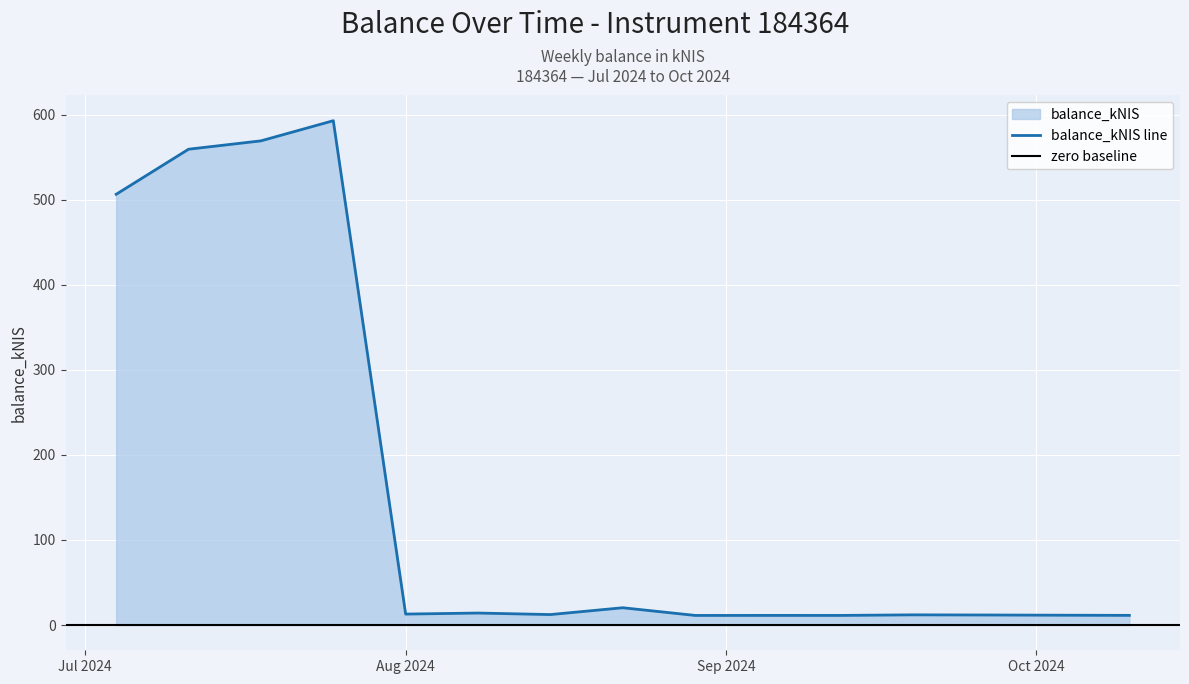

What is the change in value from 2024-07-25 to 2024-08-15?

-580.5